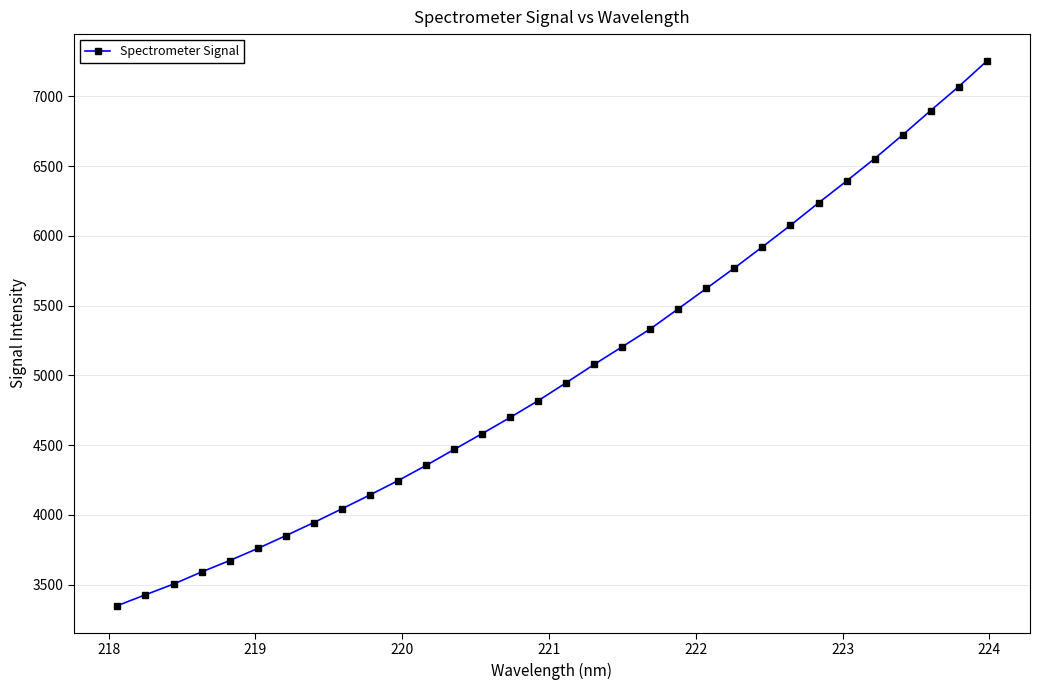

What is the average value?

5032.4